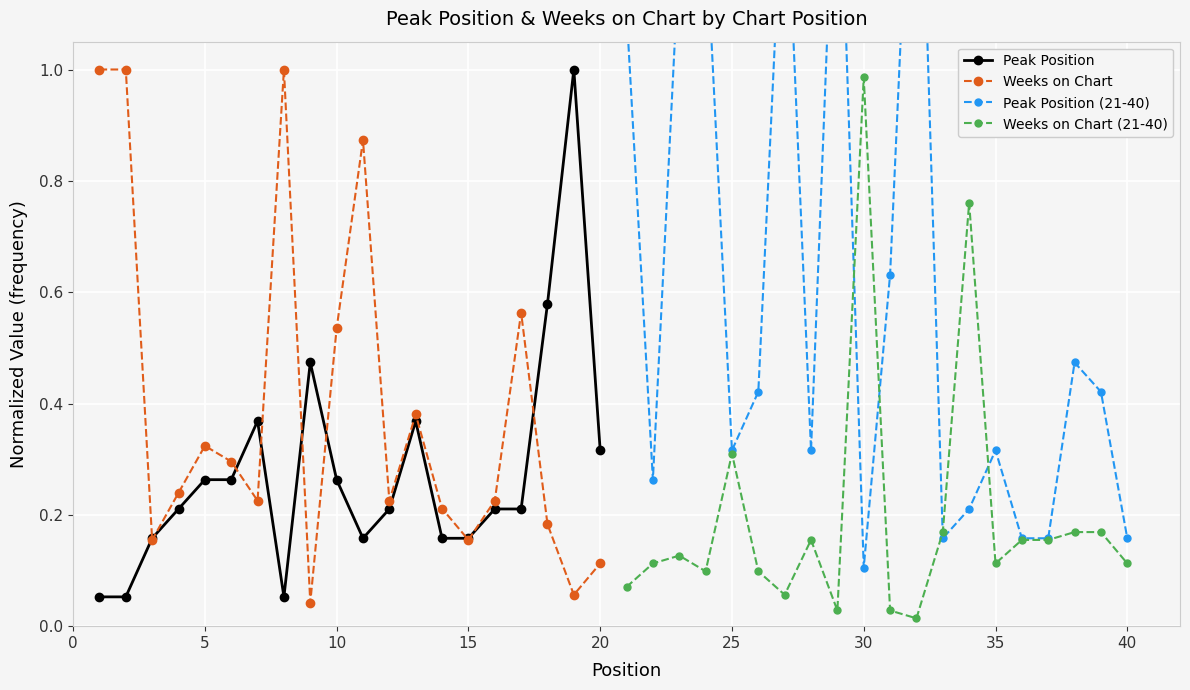

True or false: Peak Position has more than 2 points higher than both neighbors.

True